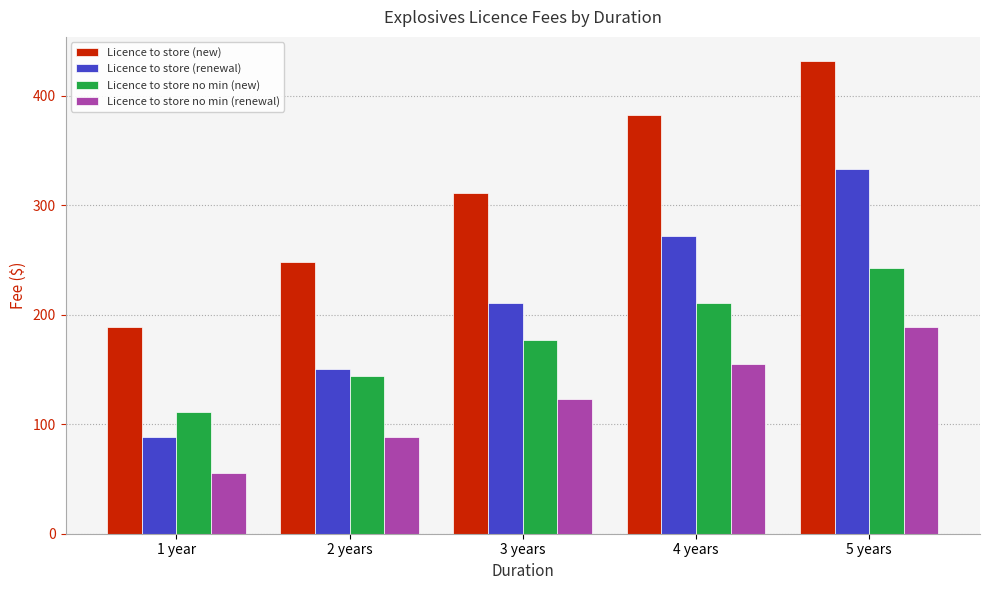

What position from the left is 4 years?

4